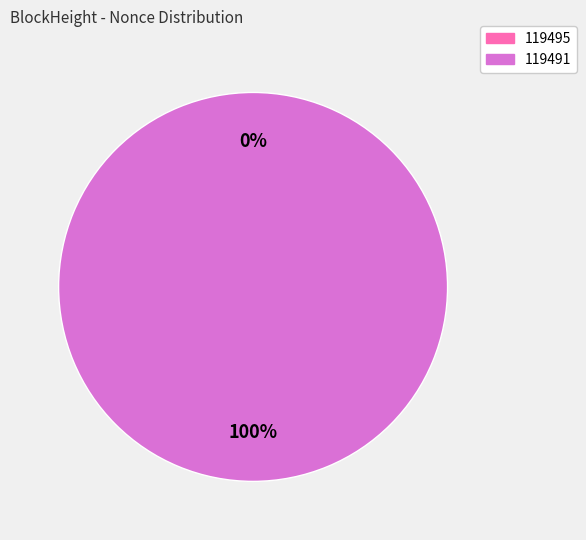

To the nearest percent, what is the average slice percentage?

50%